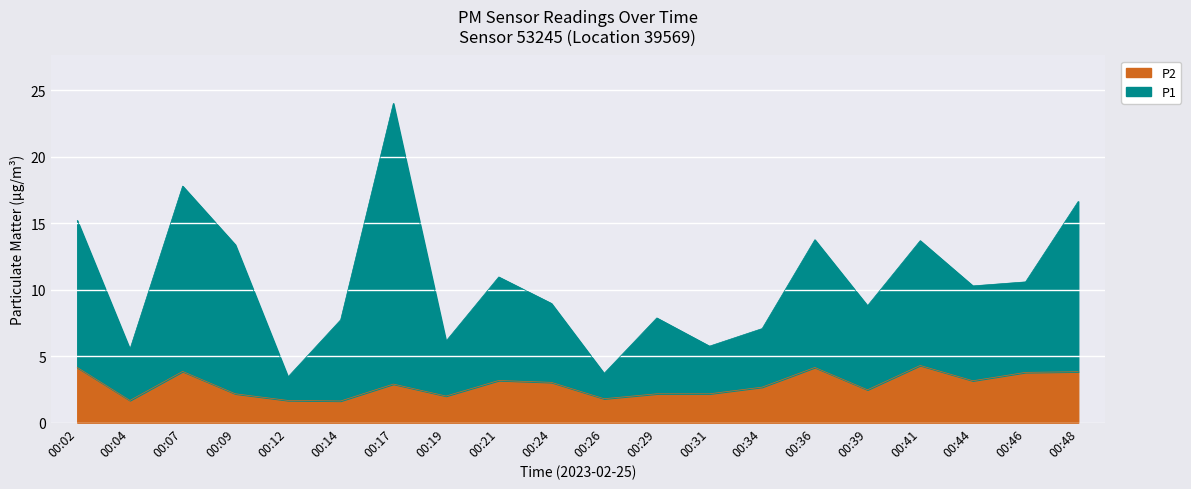

The P1 series shows 6.6 at 00:36. True or false?

False